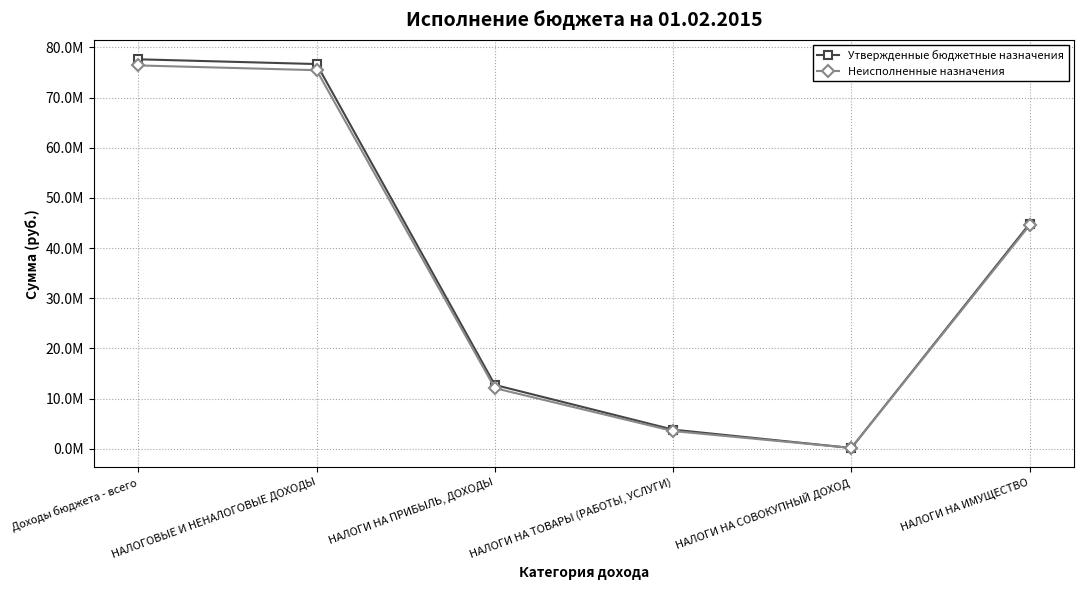

True or false: Неисполненные назначения and Утвержденные бюджетные назначения intersect in this chart.

False